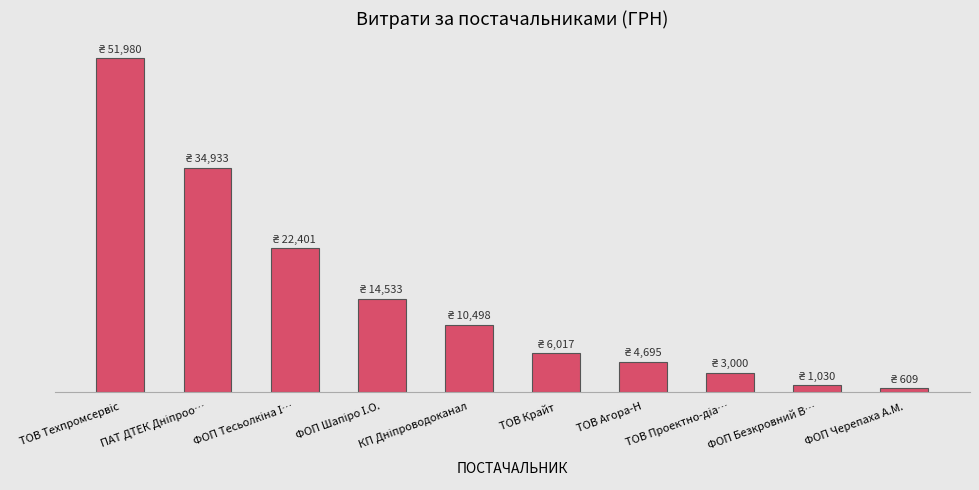

What is the label of the 5th bar from the right?

ТОВ Крайт